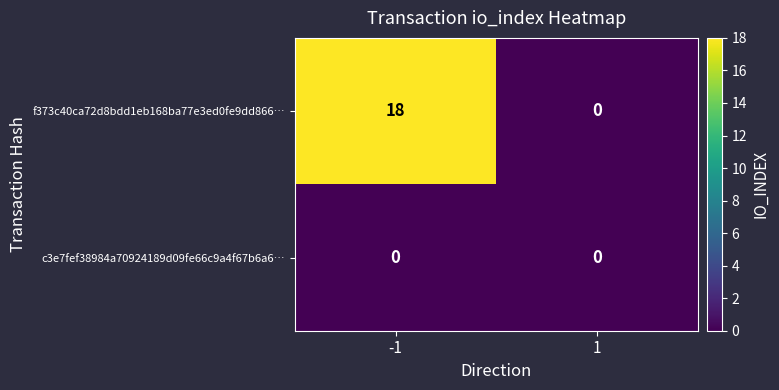

At which category is the sum across all series the highest?

-1